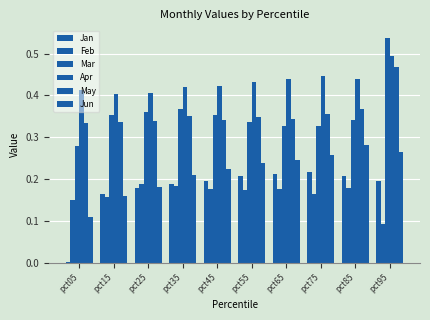

Count the number of categories in the chart.

10